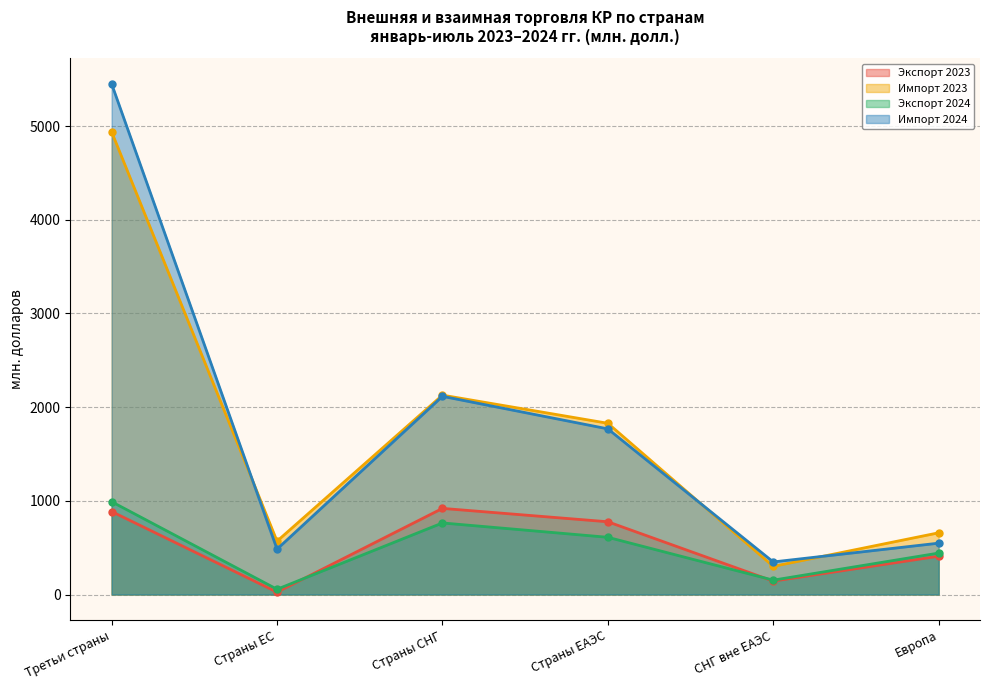

Reading right to left, what are all the values shown in this chart?

Экспорт 2023: 408.8	142.8	776.3	919.1	25.4	885.5
Импорт 2023: 658.6	300.4	1827.4	2127.8	569.3	4937.4
Экспорт 2024: 442.1	153.2	610.5	763.7	56.0	990.5
Импорт 2024: 548.0	347.6	1767.7	2115.2	484.2	5449.9